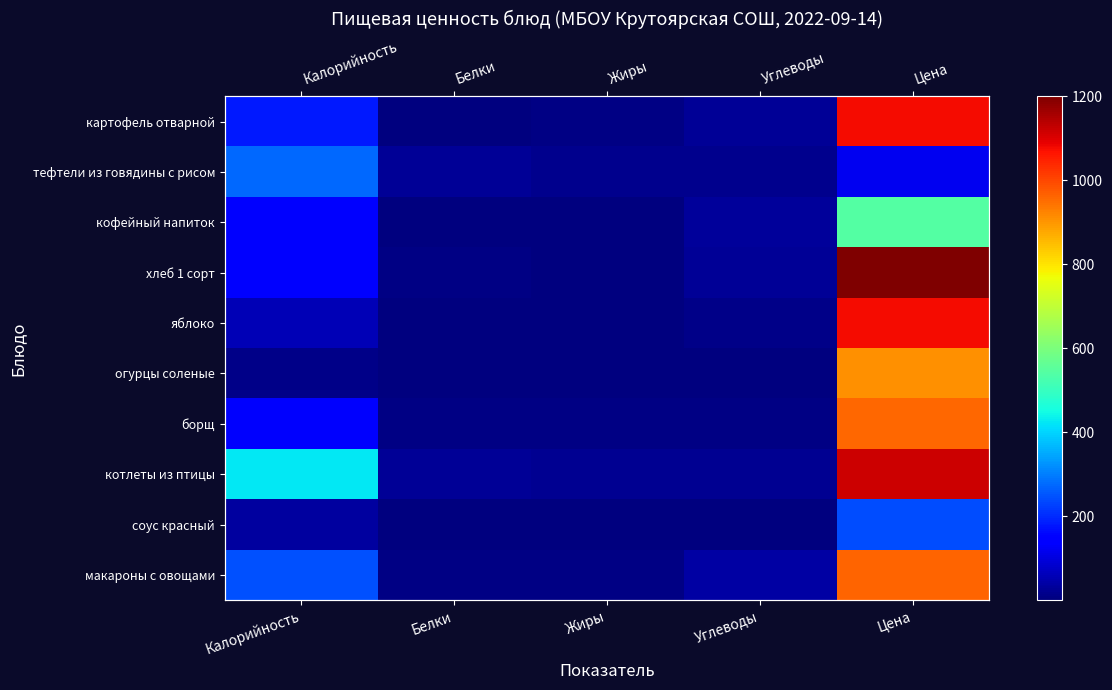

What is the spread (max minus min) of values at Белки?

24.9